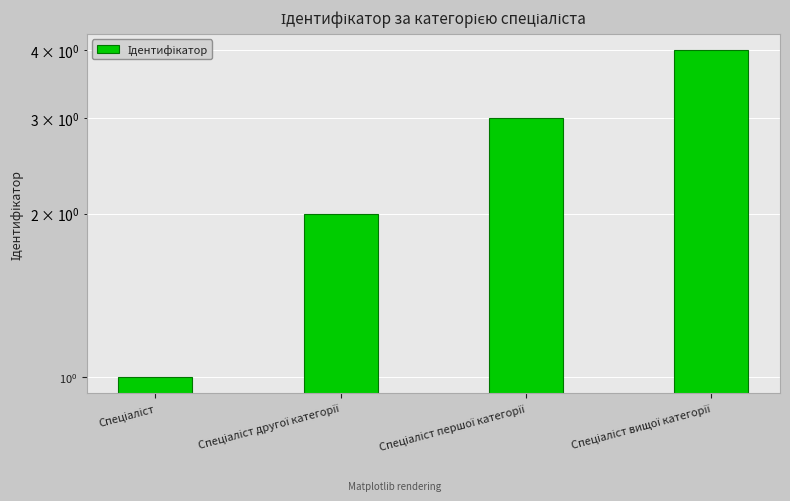

Is it true that the value at Спеціаліст is 1?

True